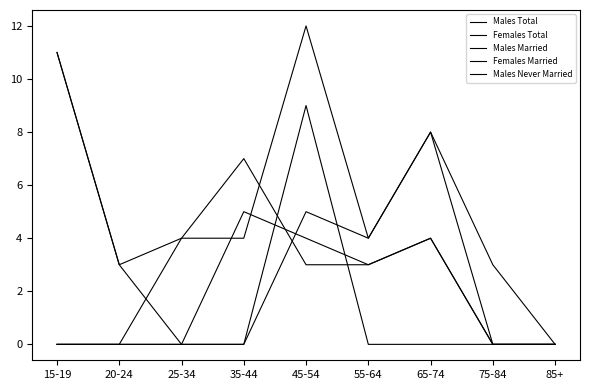

How many lines are shown in the chart?

5